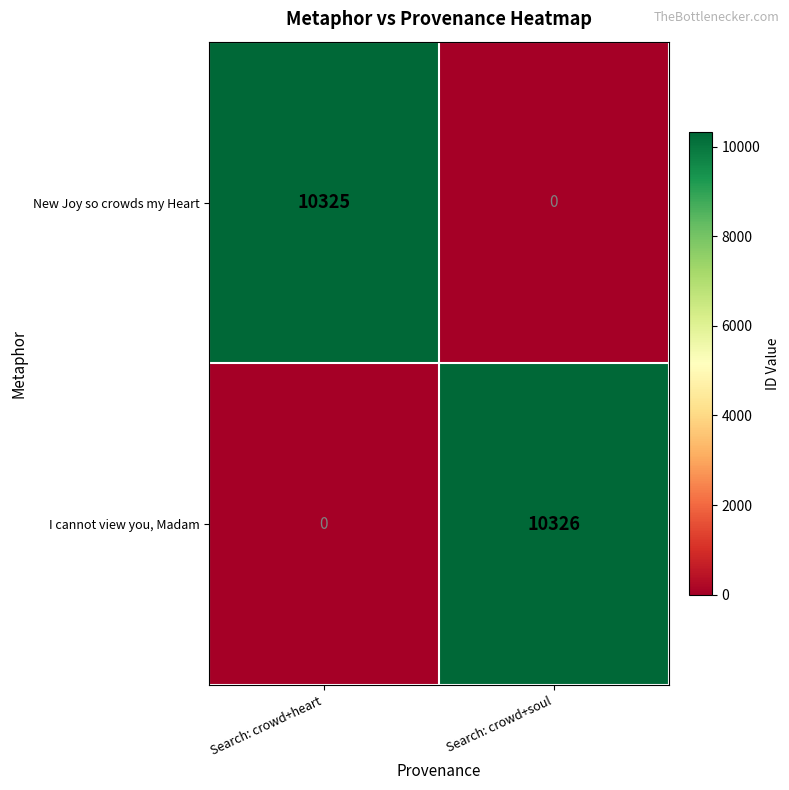

Which series has the largest total across all categories?

I cannot view you, Madam